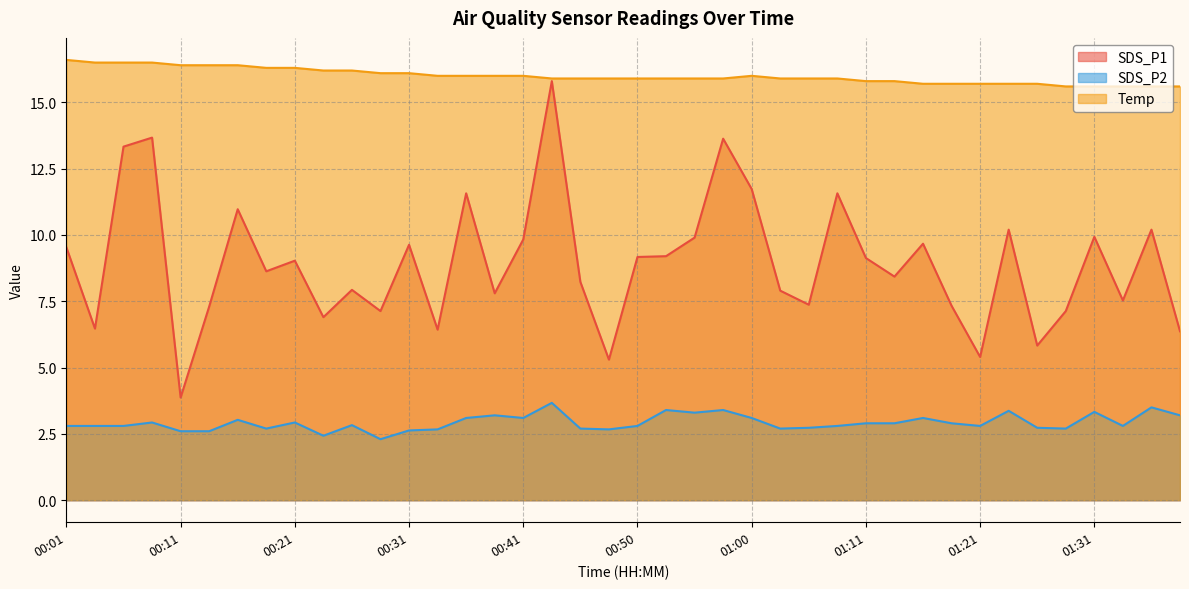

The value of SDS_P1 at 00:11 is 3.9. True or false?

True